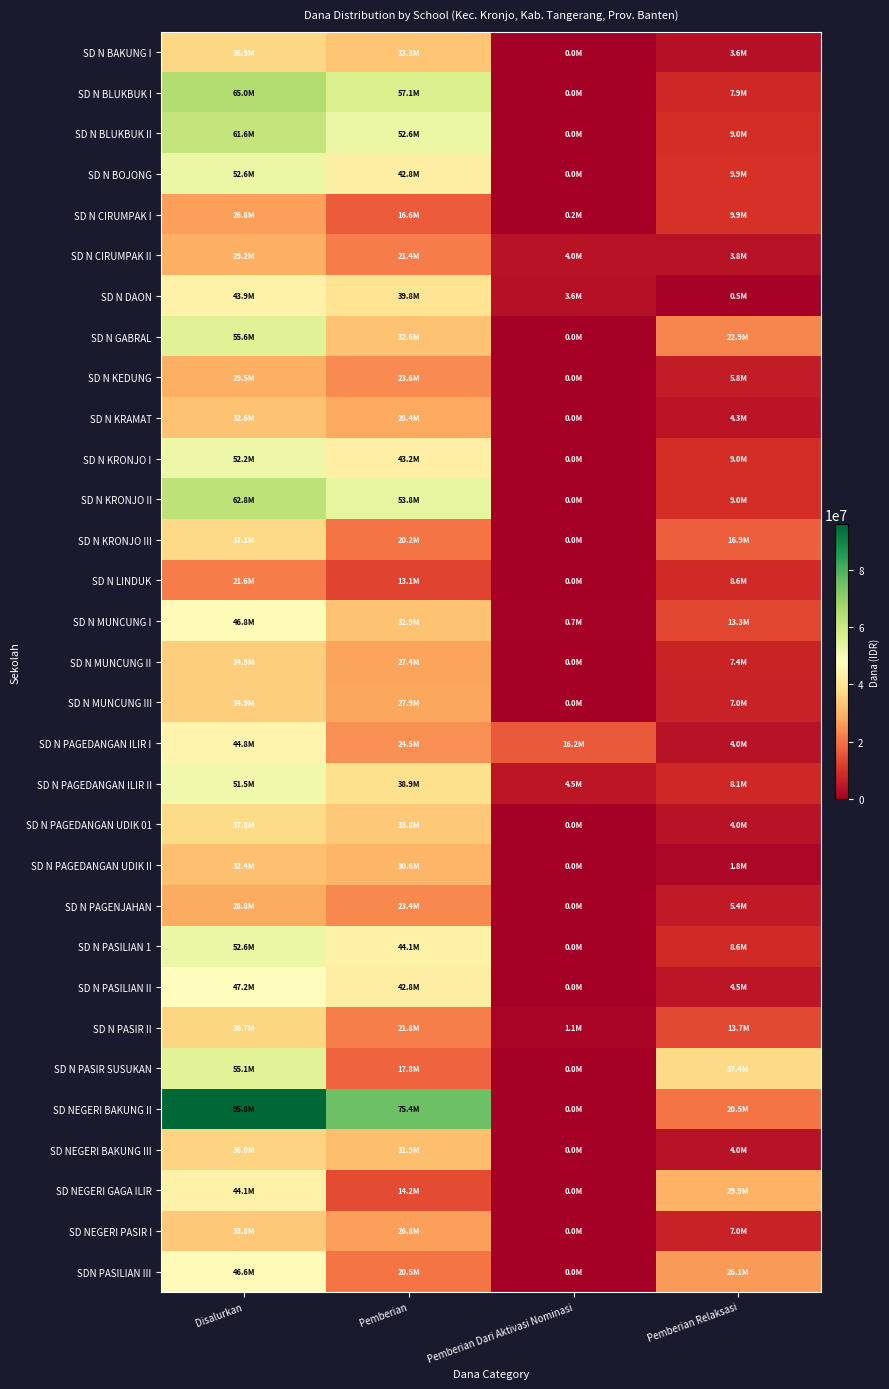

Between Pemberian and Pemberian Dari Aktivasi Nominasi, which series saw the biggest shift?

SD NEGERI BAKUNG II